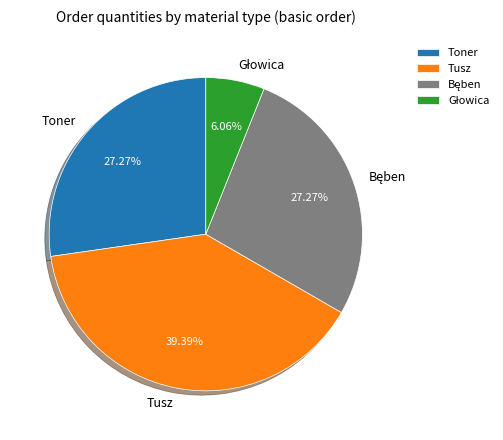

True or false: Toner accounts for 87% of the total.

False